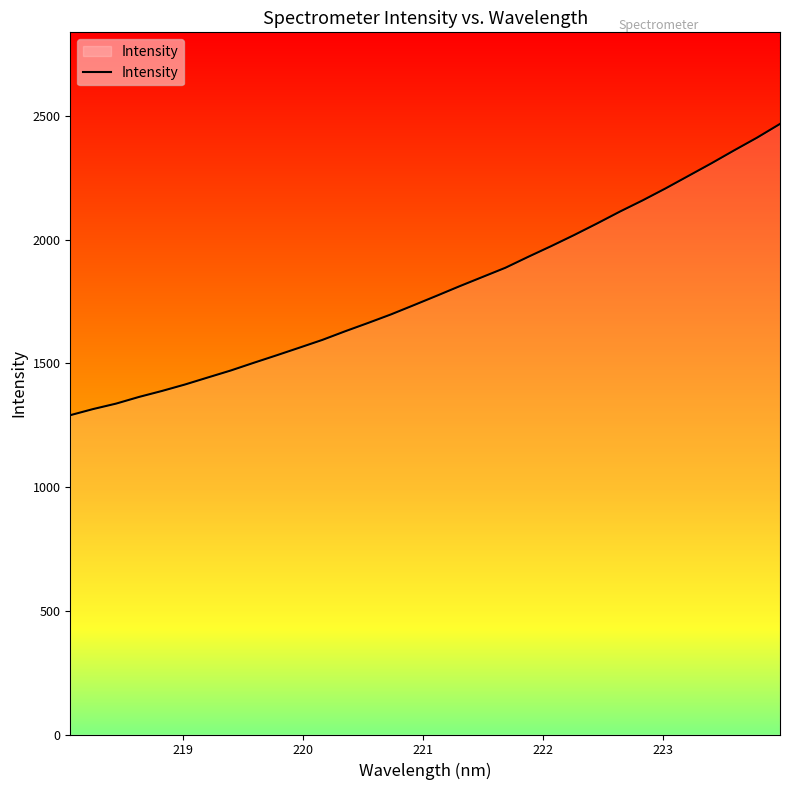

What is the maximum value shown in the chart?

2468.2